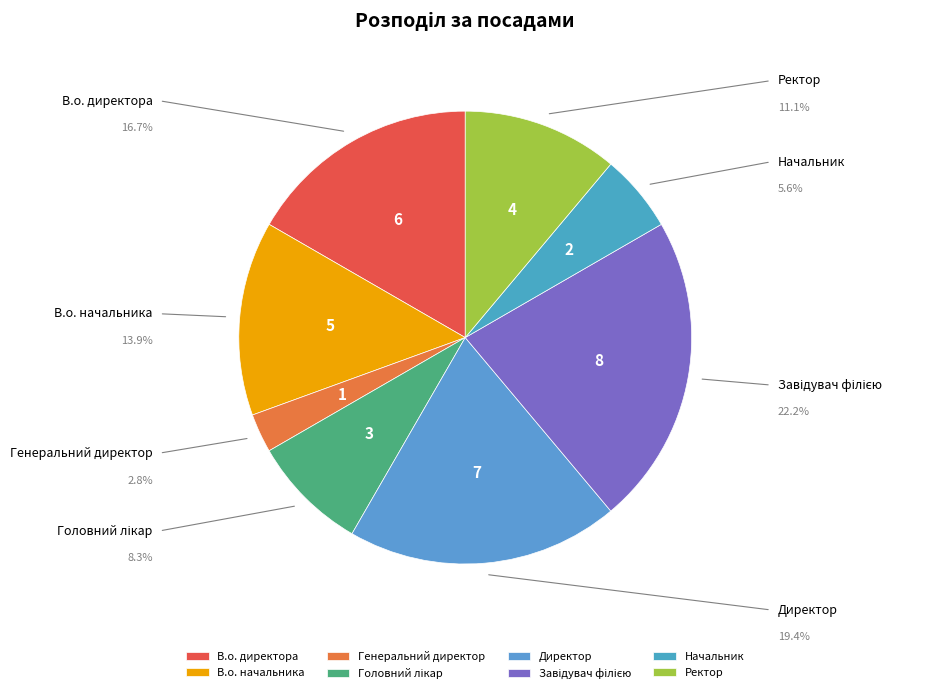

What is the ratio of the value at Начальник to the value at Ректор?

0.5